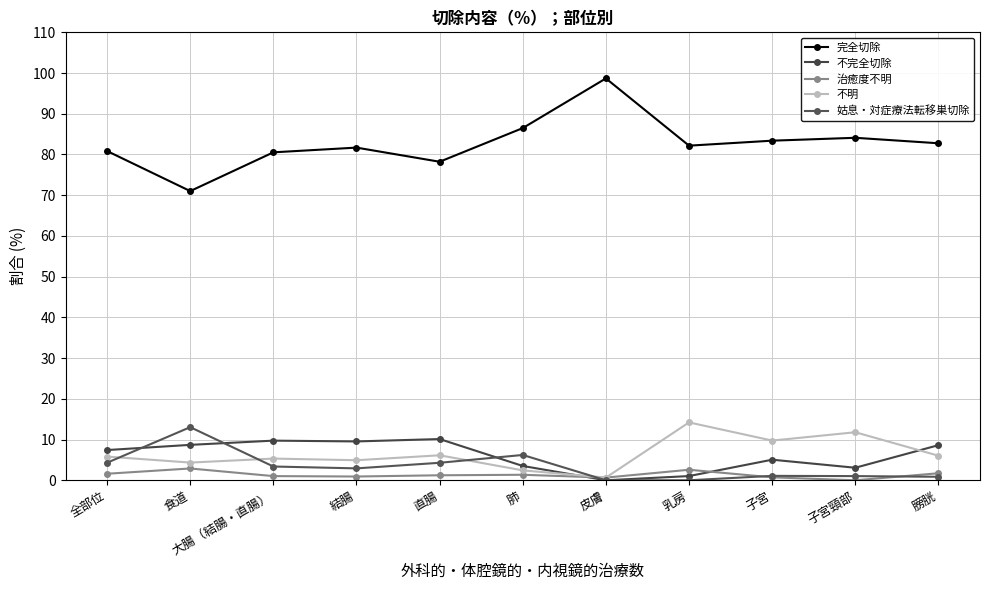

Which series has the widest spread of values?

完全切除